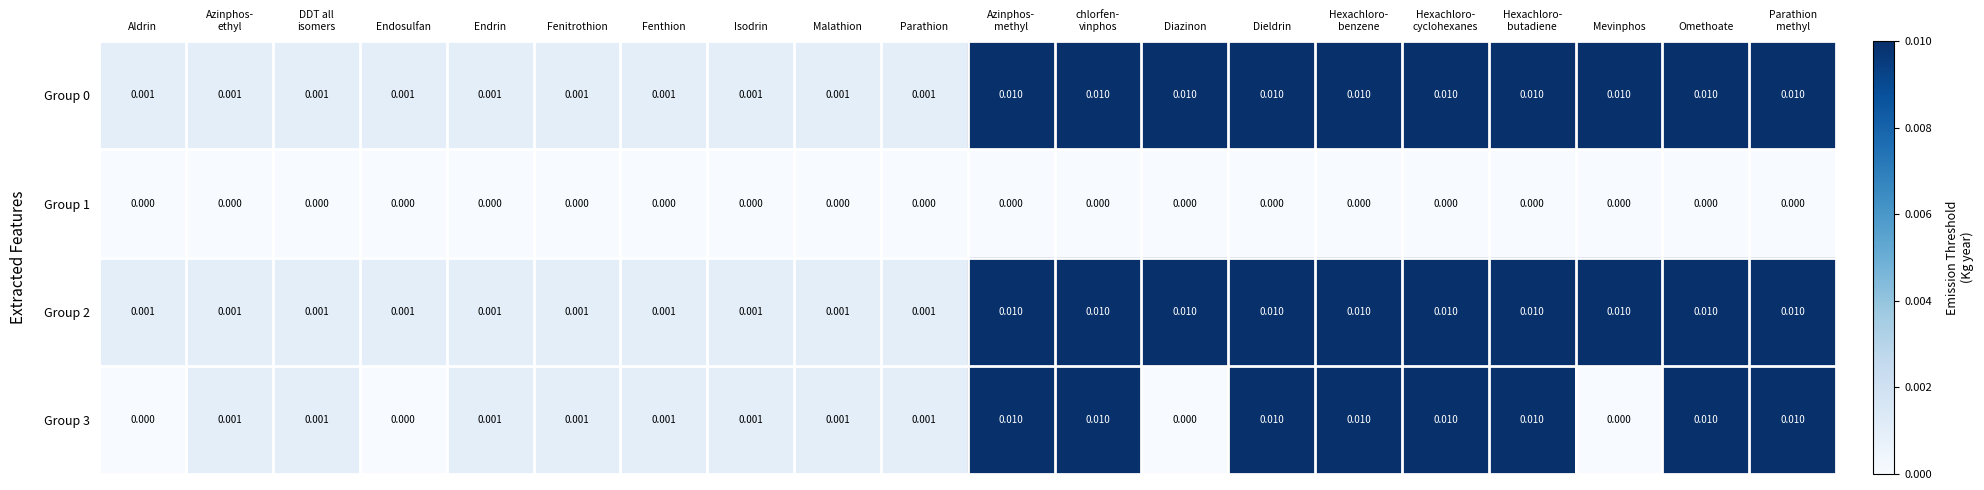

Is the value of Group 1 at Omethoate greater than the value of Group 2 at Endrin?

No